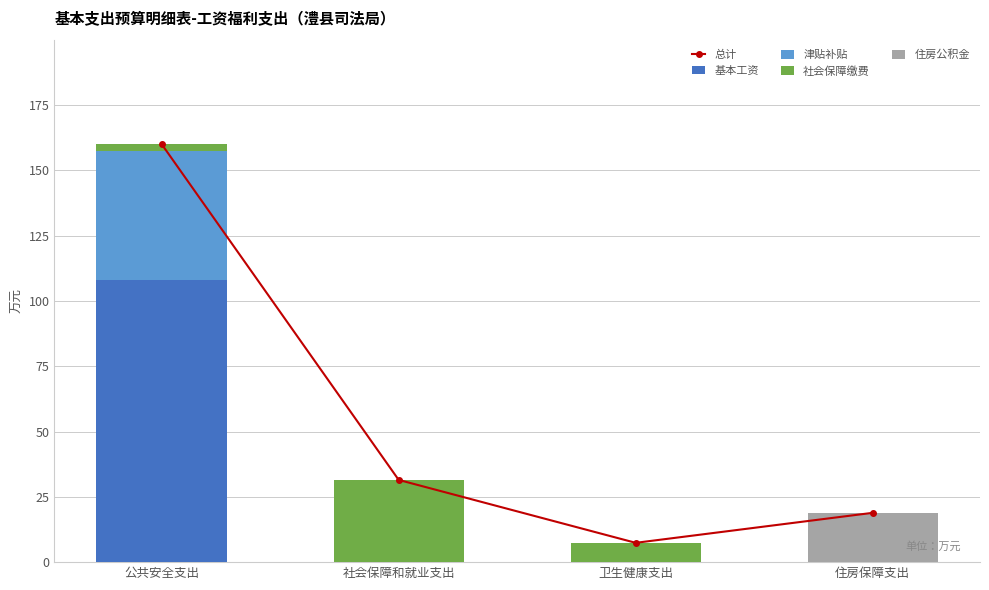

How many data points in 津贴补贴 are above 0?

1